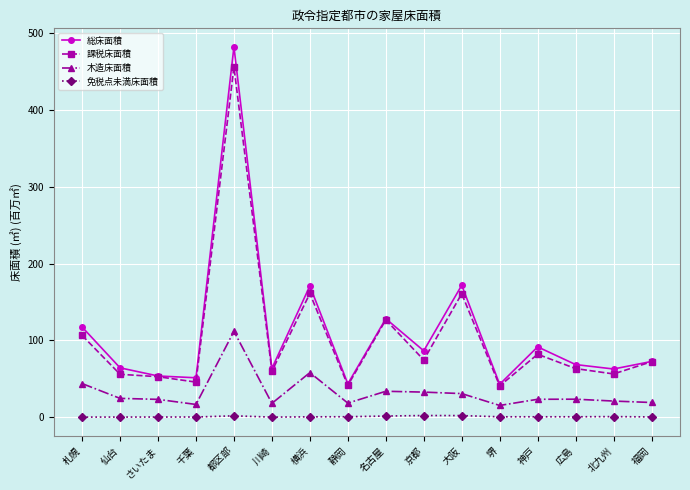

True or false: 課税床面積 has more than 0 interior local peaks.

True